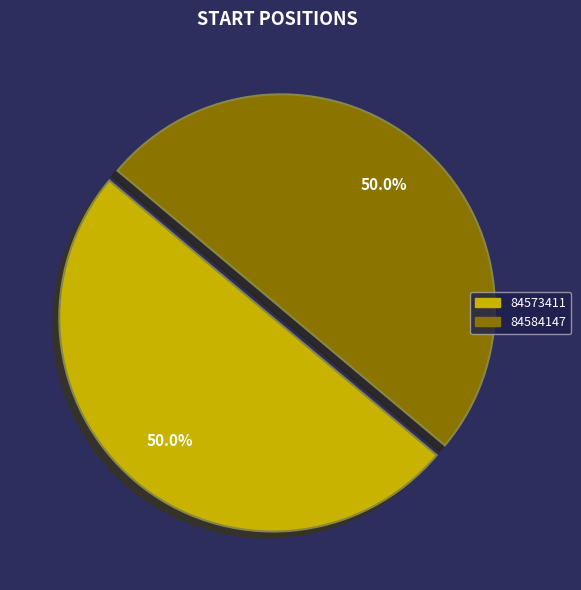

How much of the chart is everything except 84573411?

50.0%